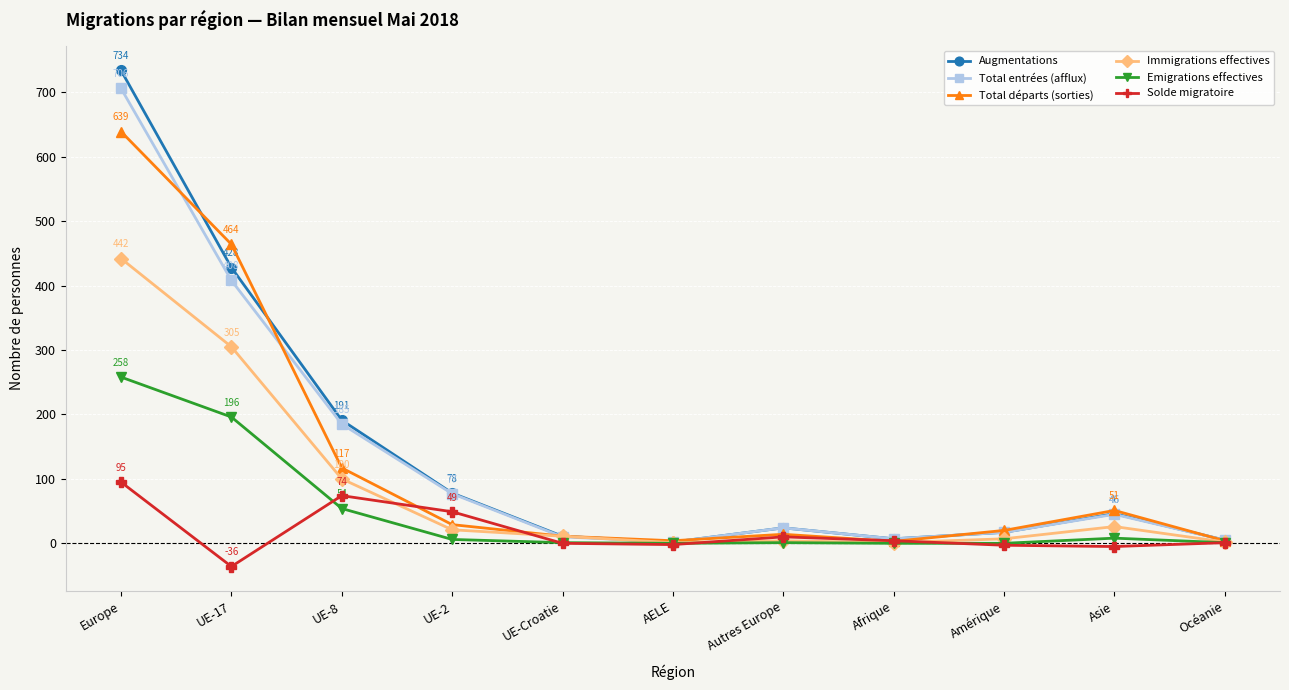

Count the number of categories in the chart.

11